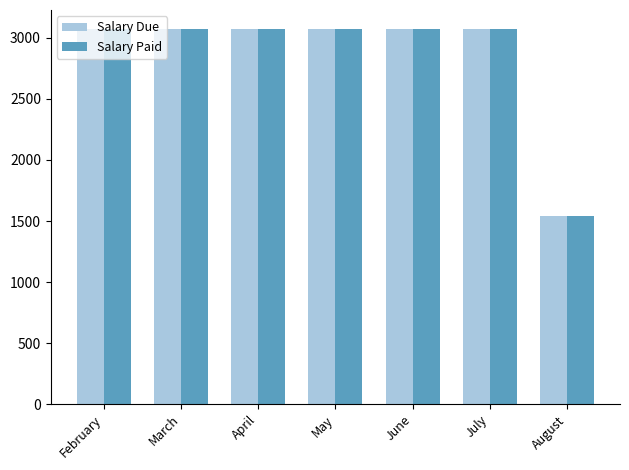

At how many categories does at least one series exceed 2994?

6